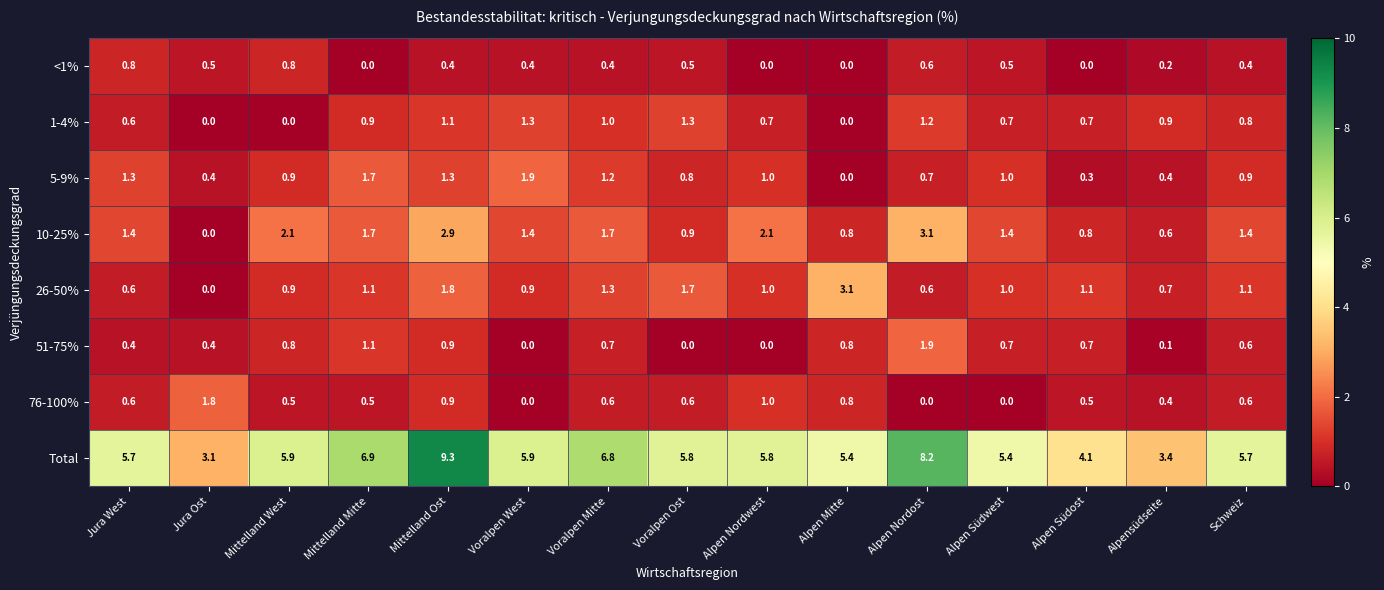

True or false: 1-4% has a value of 0.0 at Mittelland West.

True